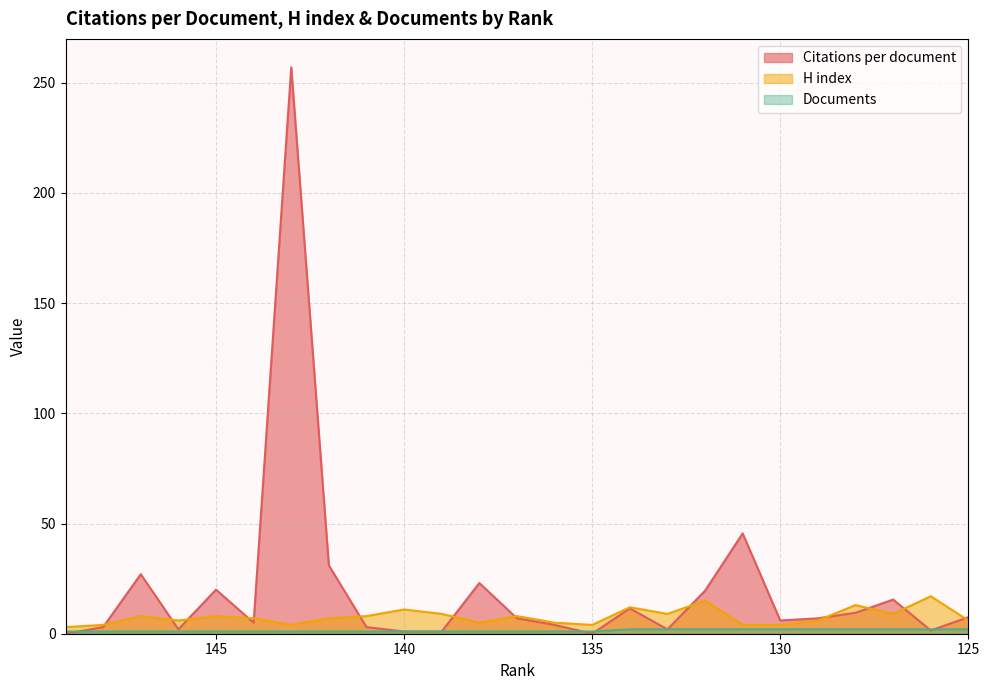

How many data points in H index are less than 7?

11